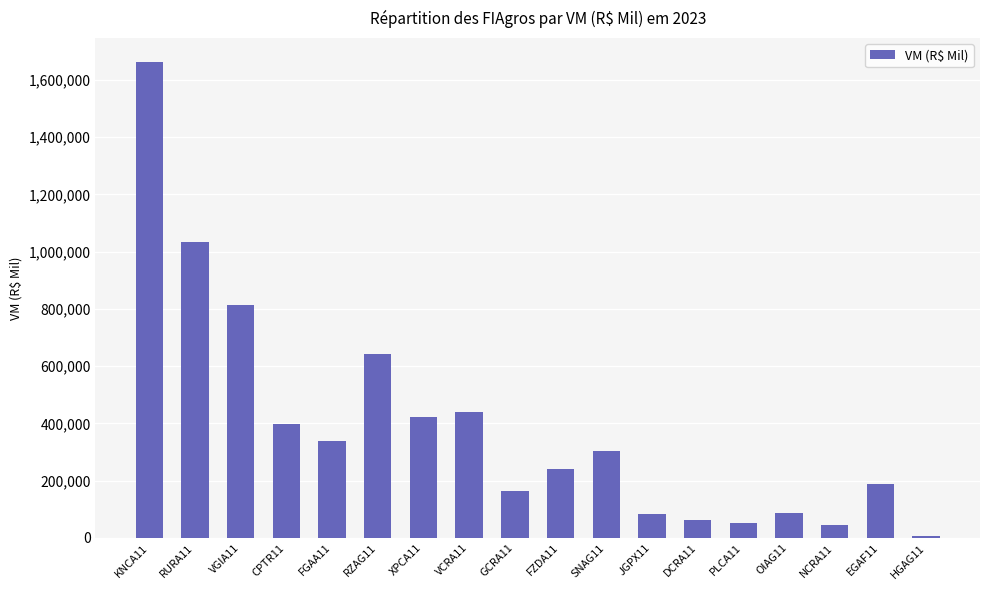

Where is the data nearest to the value 835205?

VGIA11